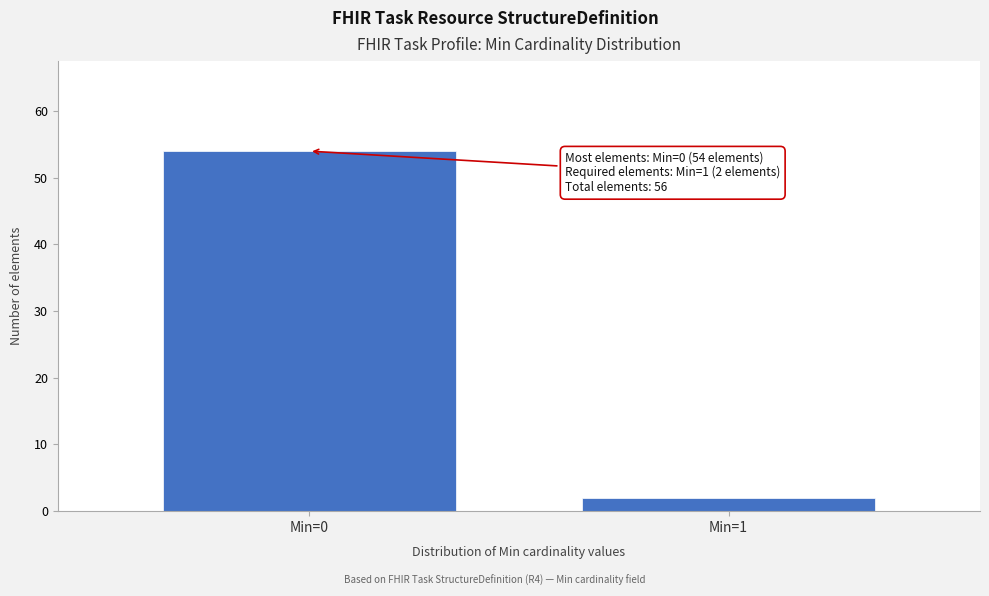

Reading left to right, list all the values displayed in this chart.

Min=0=54	Min=1=2